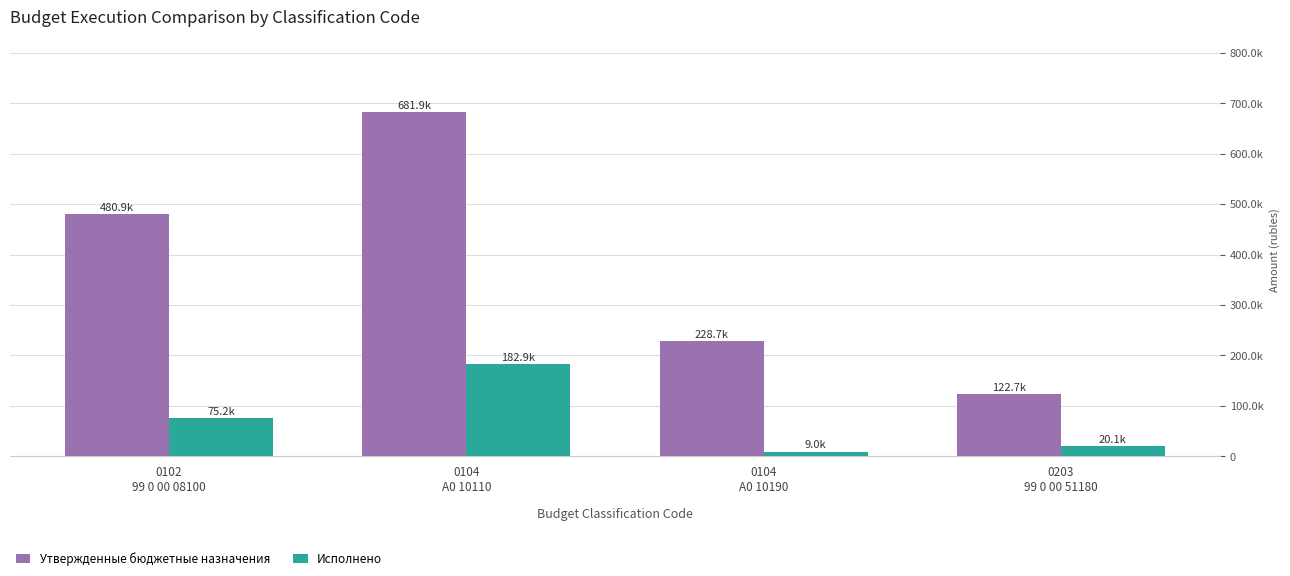

Does the chart contain any negative values?

No